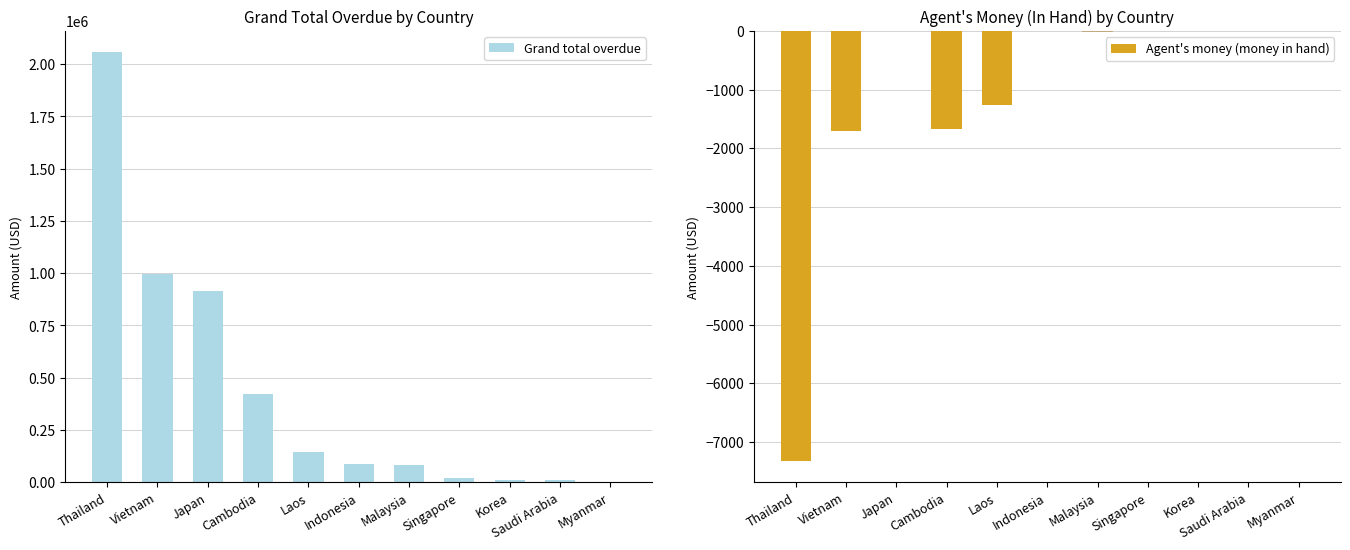

At which category is the sum across all series the highest?

Thailand